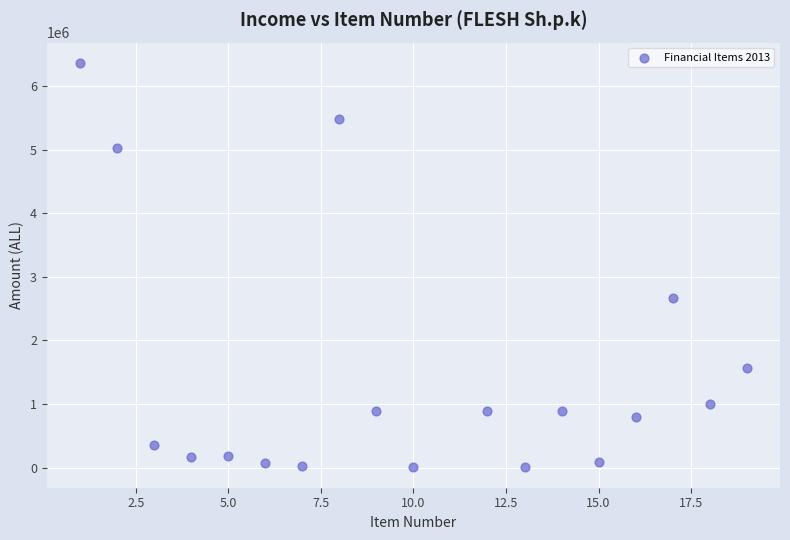

What Y value in the scatter plot is closest to 3185624?

2673469